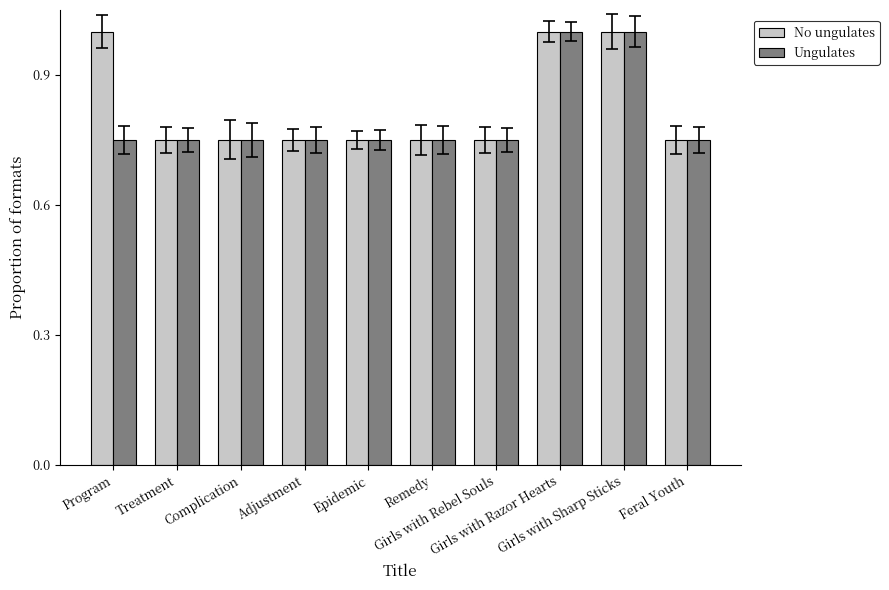

At Program, list the series in order from largest to smallest.

No ungulates, Ungulates